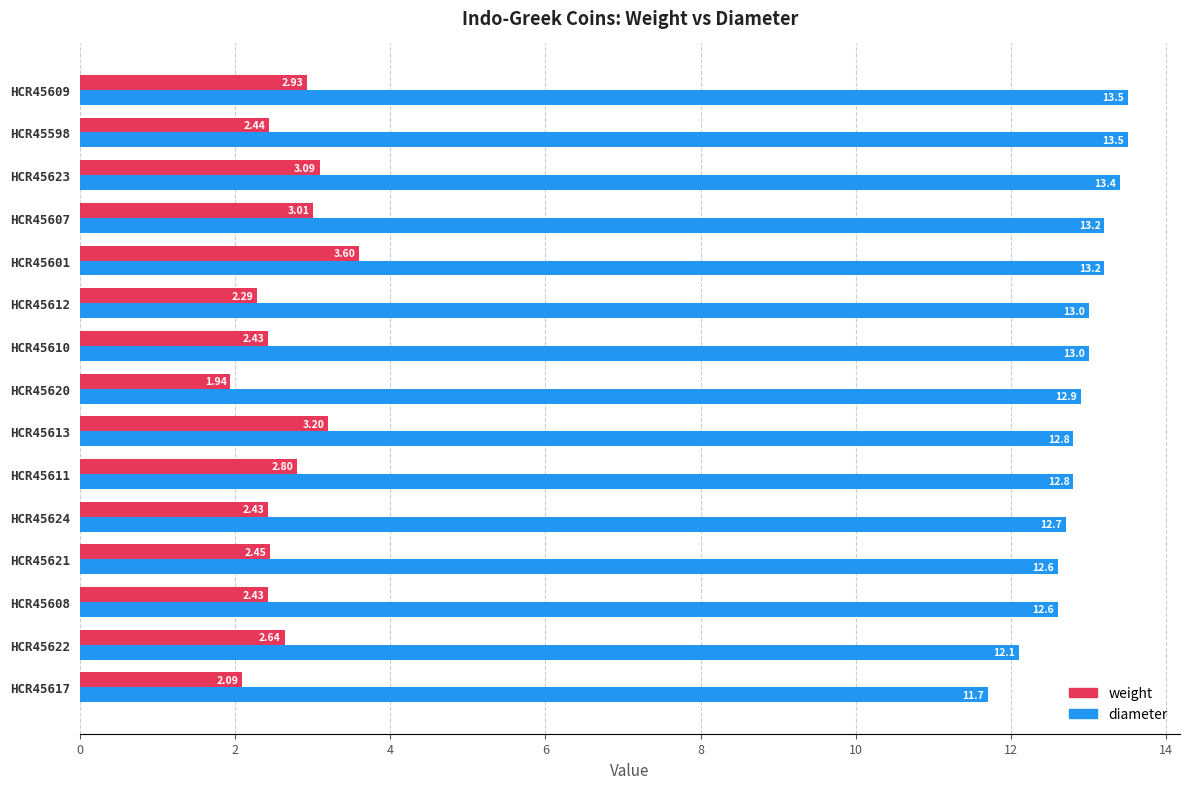

Rank the series by their average value, from lowest to highest.

weight, diameter